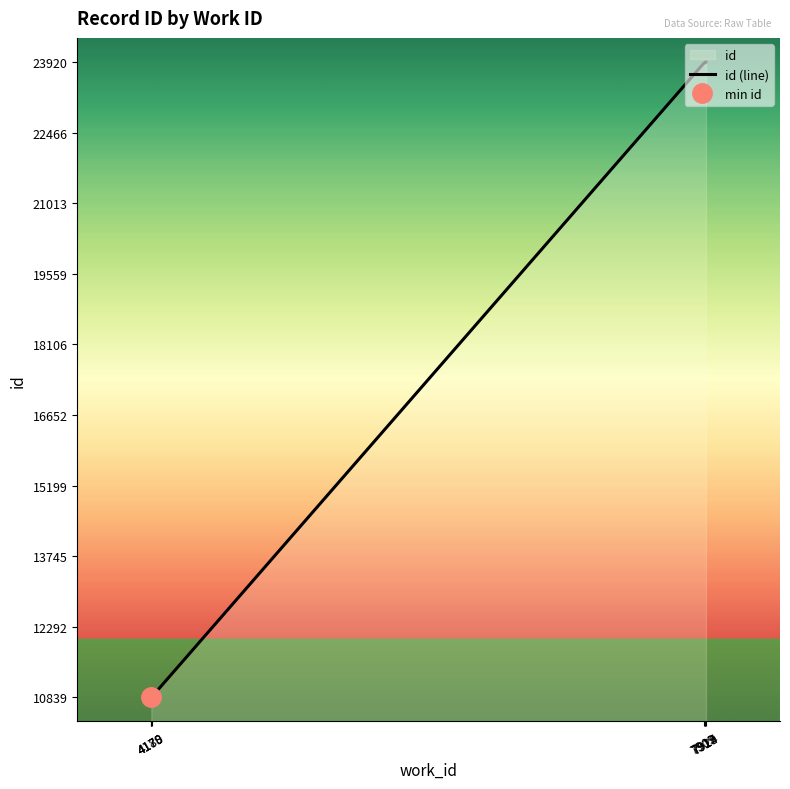

Reading left to right, transcribe all the data shown in this chart.

10839	10842	10843	10840	10841	23897	23907	23910	23919	23920